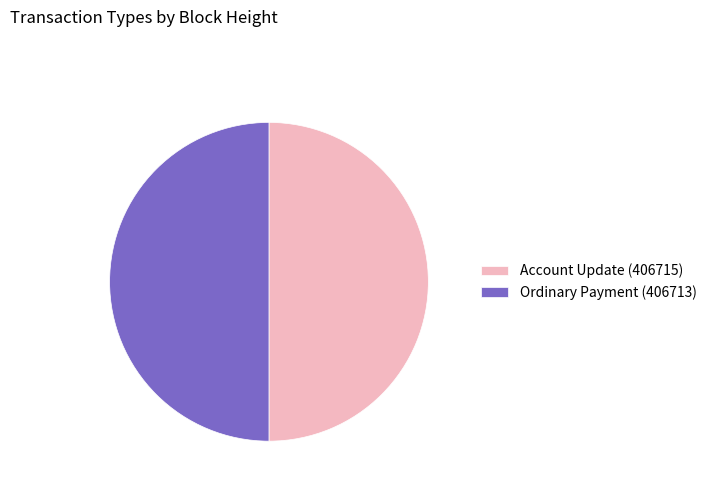

Combined, do Account Update (406715) and Ordinary Payment (406713) account for over 50%?

Yes